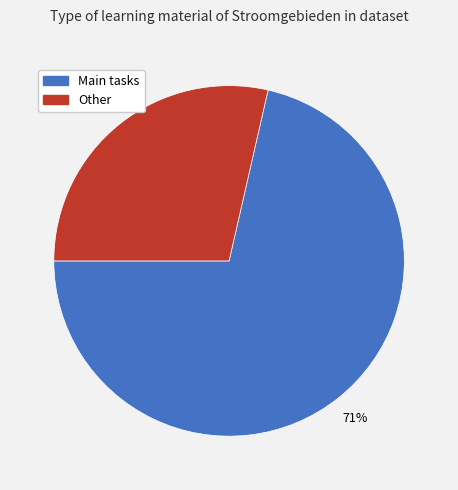

Between Main tasks and Other, which is larger?

Main tasks